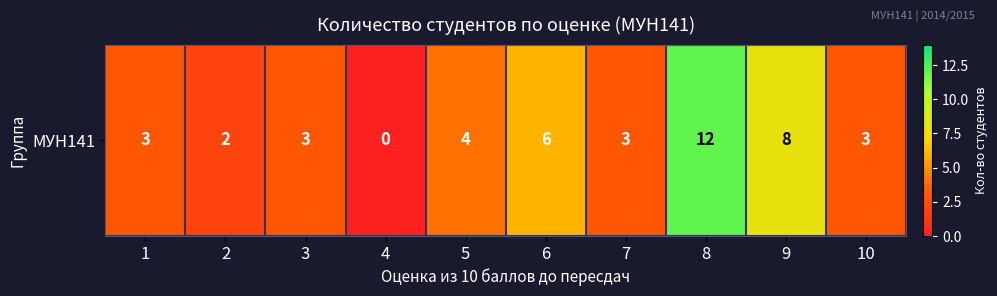

What is the sum of all values?

44